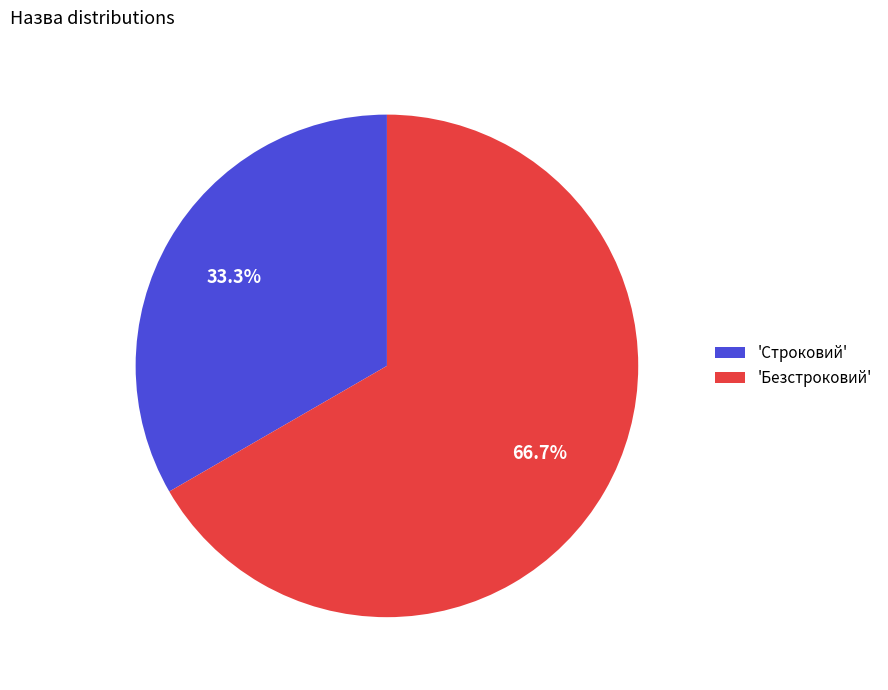

Rank the categories by value from lowest to highest.

'Строковий', 'Безстроковий'